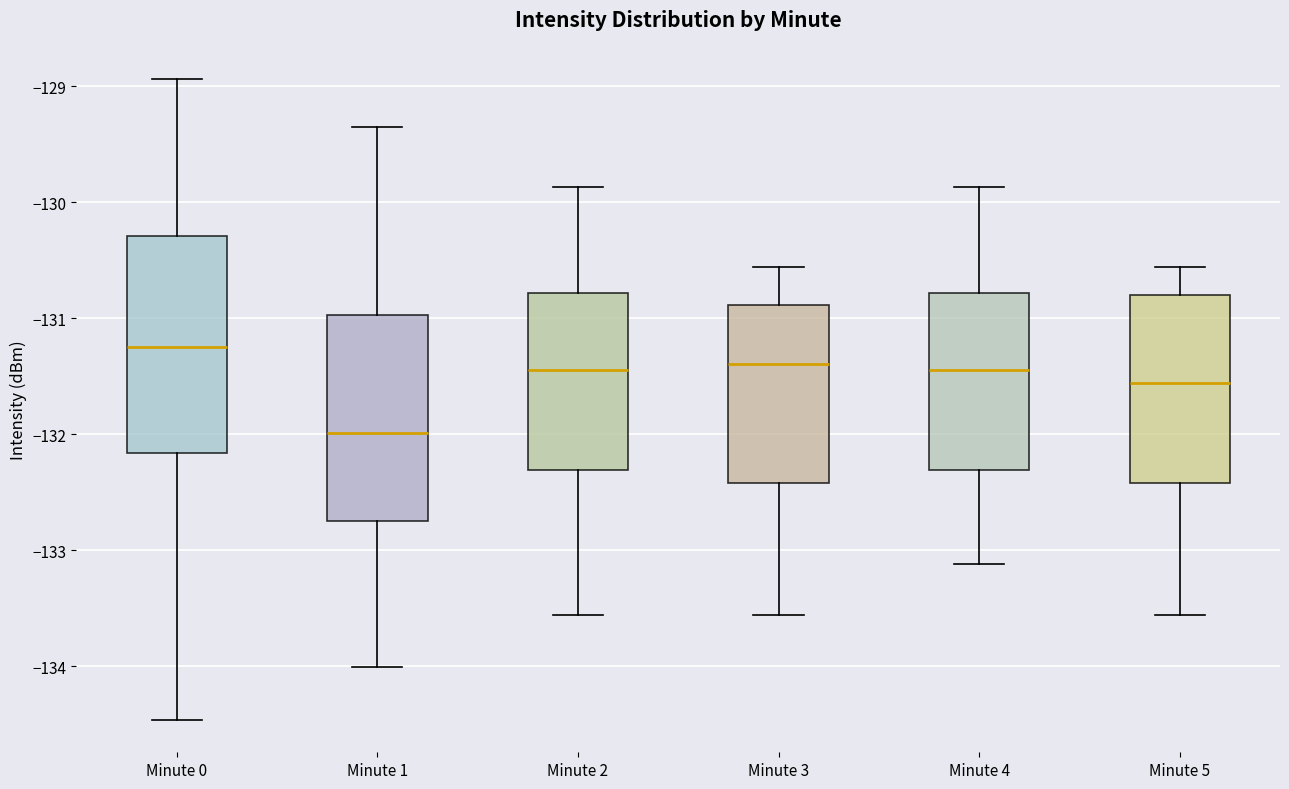

Reading left to right, transcribe this box plot: for each box, give where its median line is, the range the box spans, and where its two whiskers end, as read against the y-axis. The values are not printed on the chart, so give them approximately, as read against the axis.

Minute 0: median -131.3, box -132.2 to -130.3, whiskers -134.5 to -128.9
Minute 1: median -132.0, box -132.8 to -131.0, whiskers -134.0 to -129.4
Minute 2: median -131.4, box -132.3 to -130.8, whiskers -133.6 to -129.9
Minute 3: median -131.4, box -132.4 to -130.9, whiskers -133.6 to -130.6
Minute 4: median -131.4, box -132.3 to -130.8, whiskers -133.1 to -129.9
Minute 5: median -131.6, box -132.4 to -130.8, whiskers -133.6 to -130.6